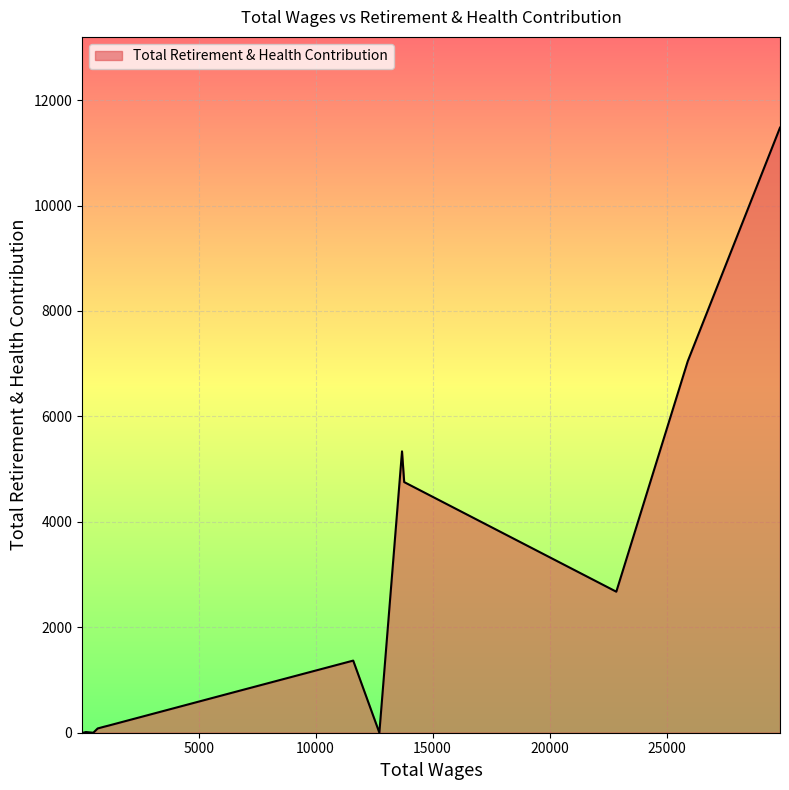

What is the difference between the maximum and minimum values?

11477